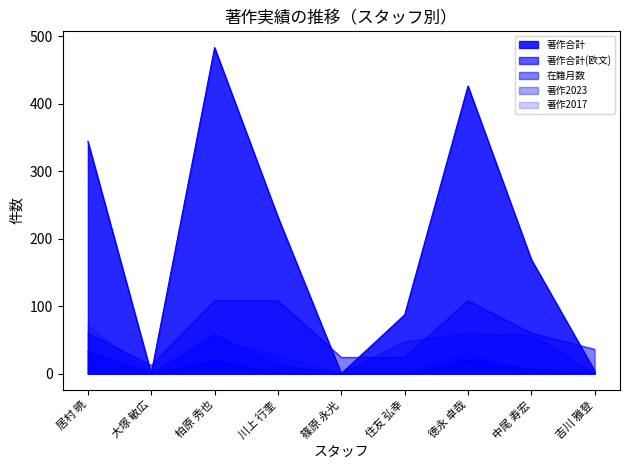

Where is the first local minimum for 著作2017?

大塚 敏広